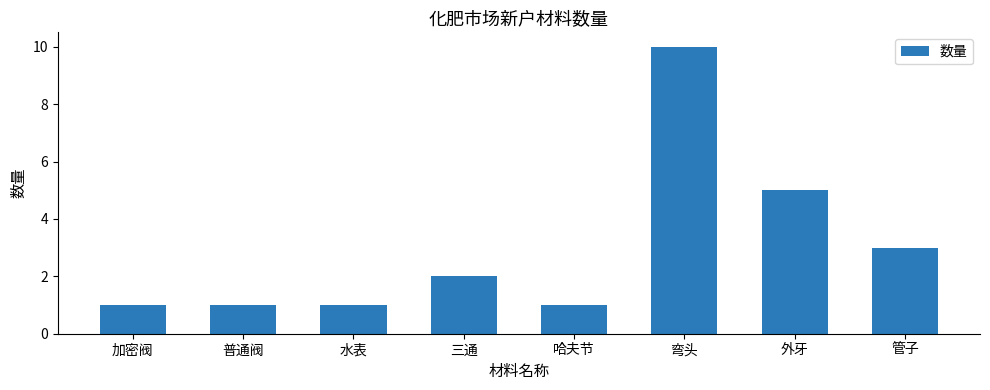

Count the number of categories in the chart.

8